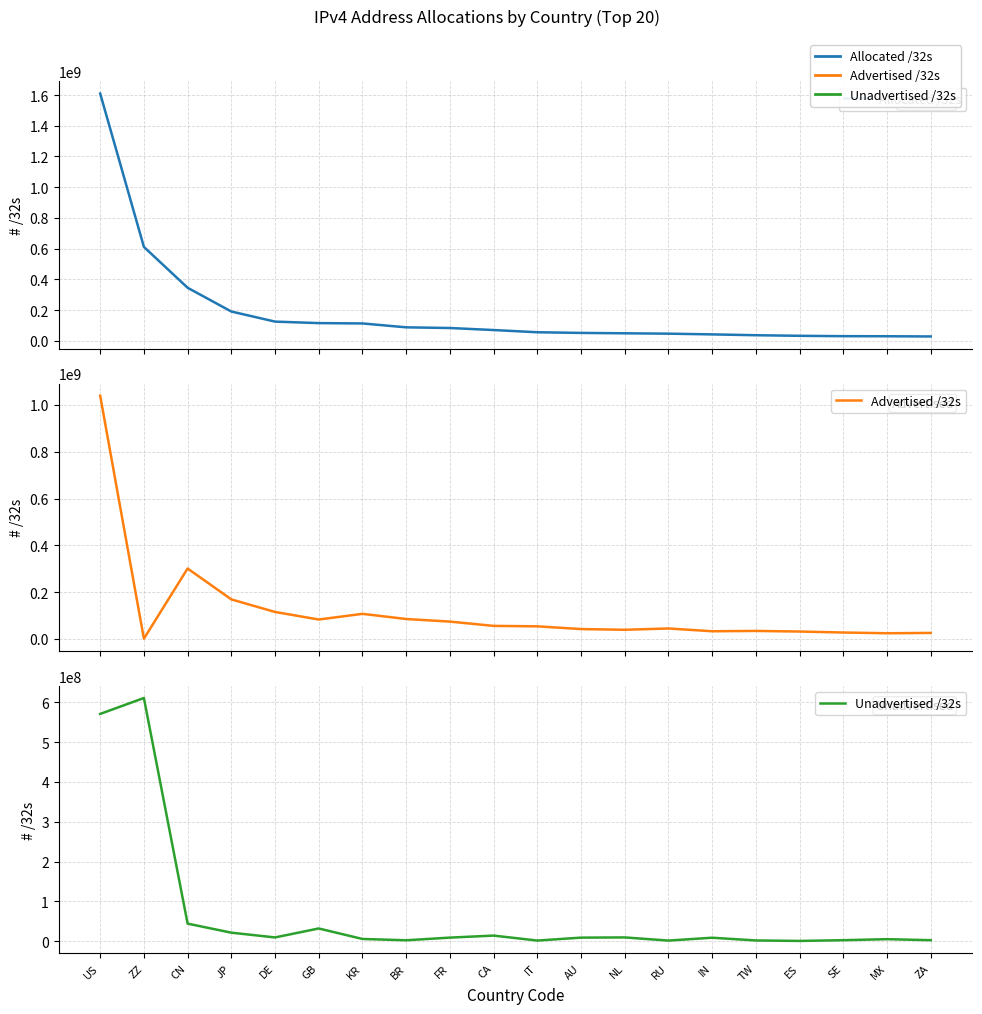

True or false: Allocated /32s has more than 2 points higher than both neighbors.

False